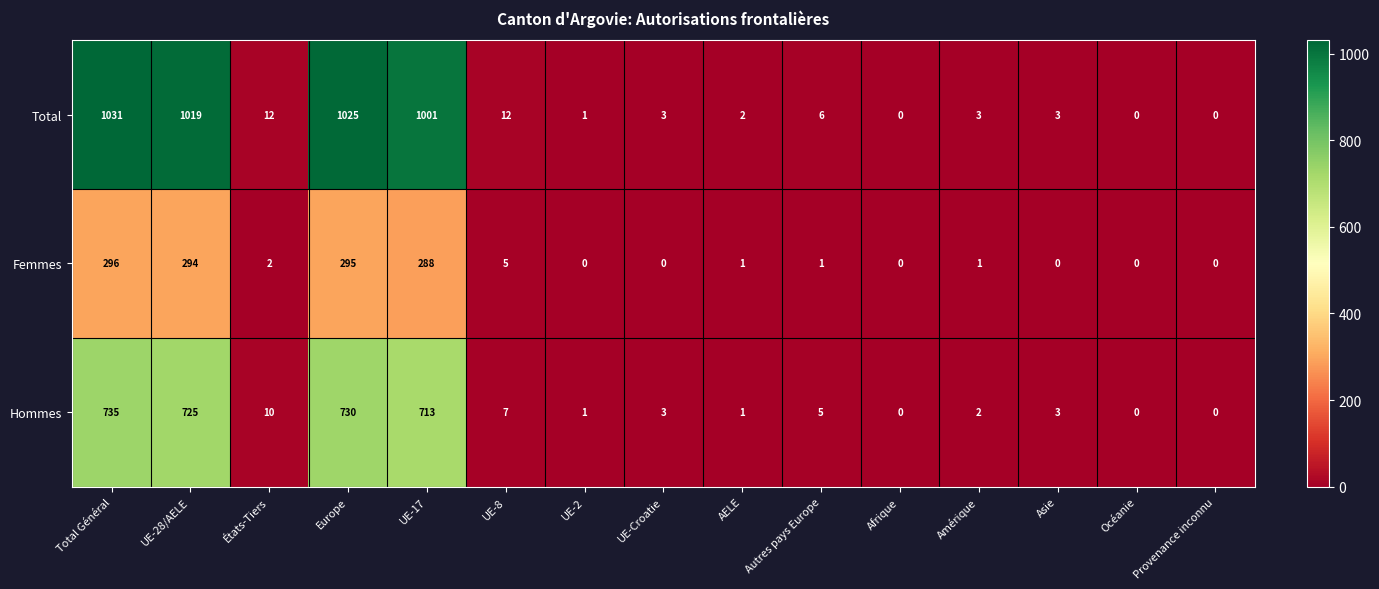

At which category does the chart reach its peak across all series?

Total Général